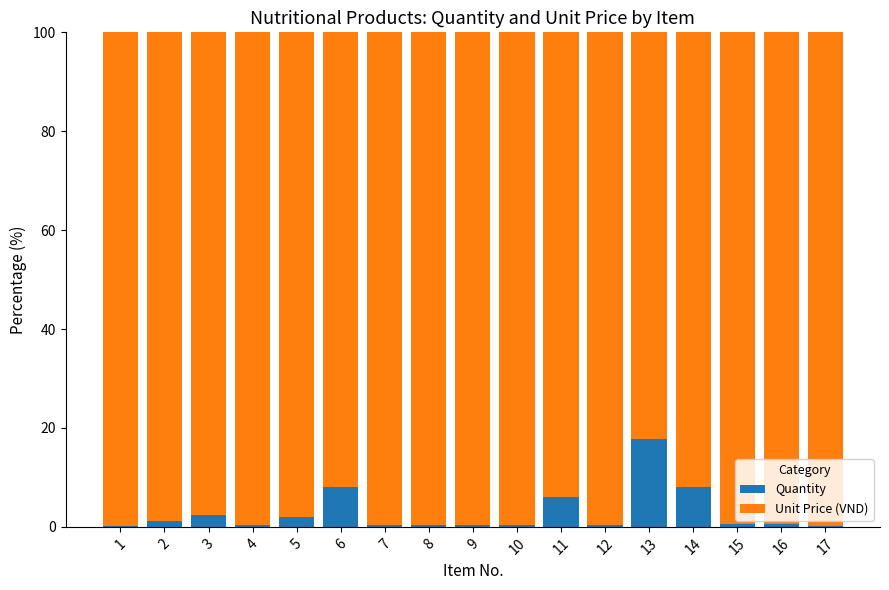

True or false: Quantity has a value of 0.1 at 17.

True